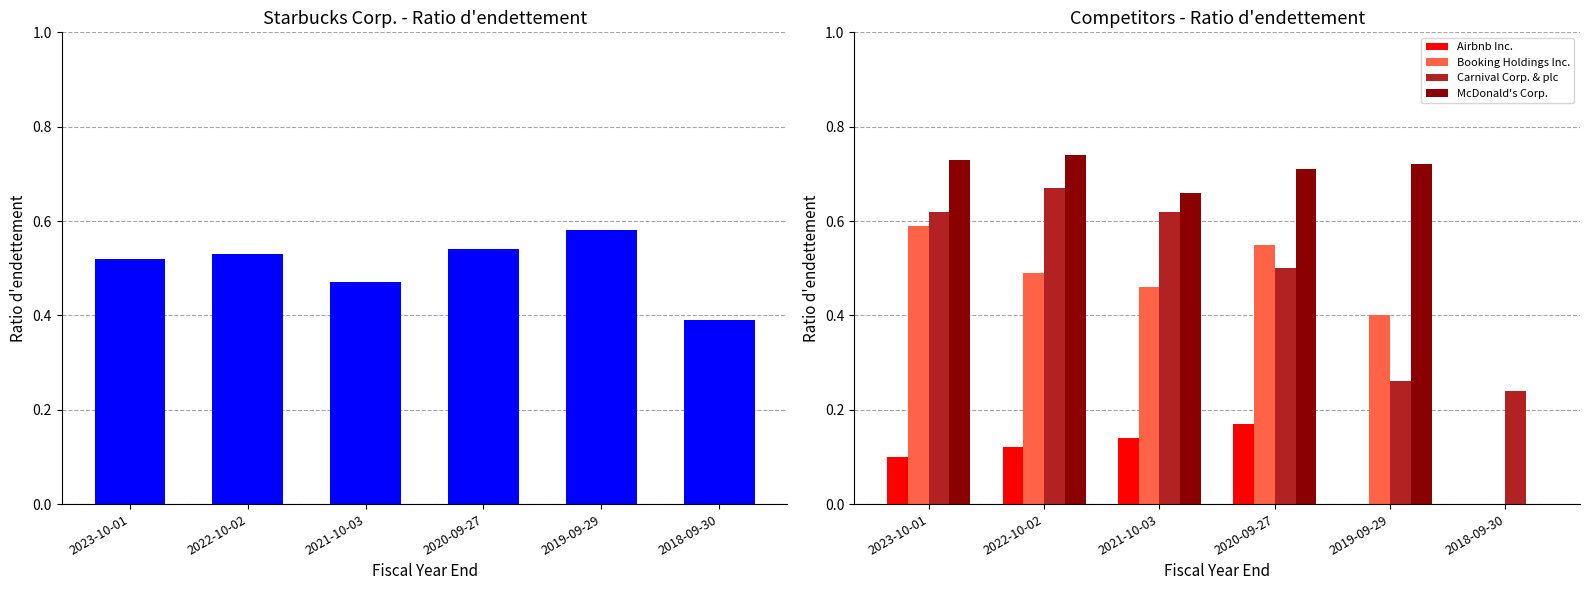

True or false: Booking Holdings Inc. has a value of 0.6 at 2023-10-01.

True